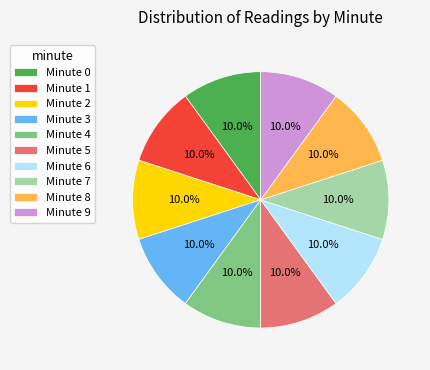

Approximately how many times larger is the value at Minute 7 compared to Minute 8?

1.0